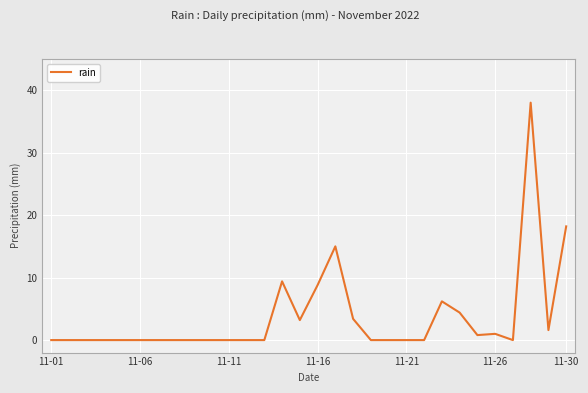

What is the greatest value displayed?

38.0